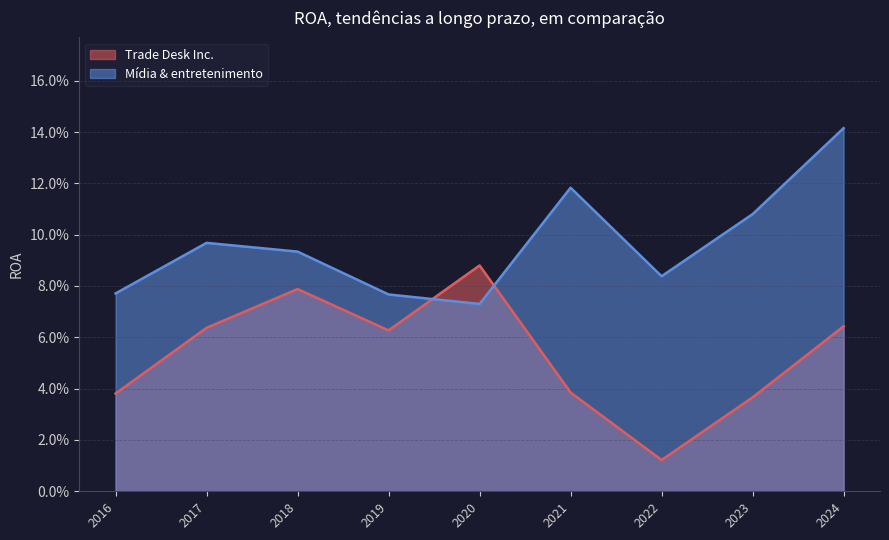

What is the sum of all Trade Desk Inc. values?

0.5